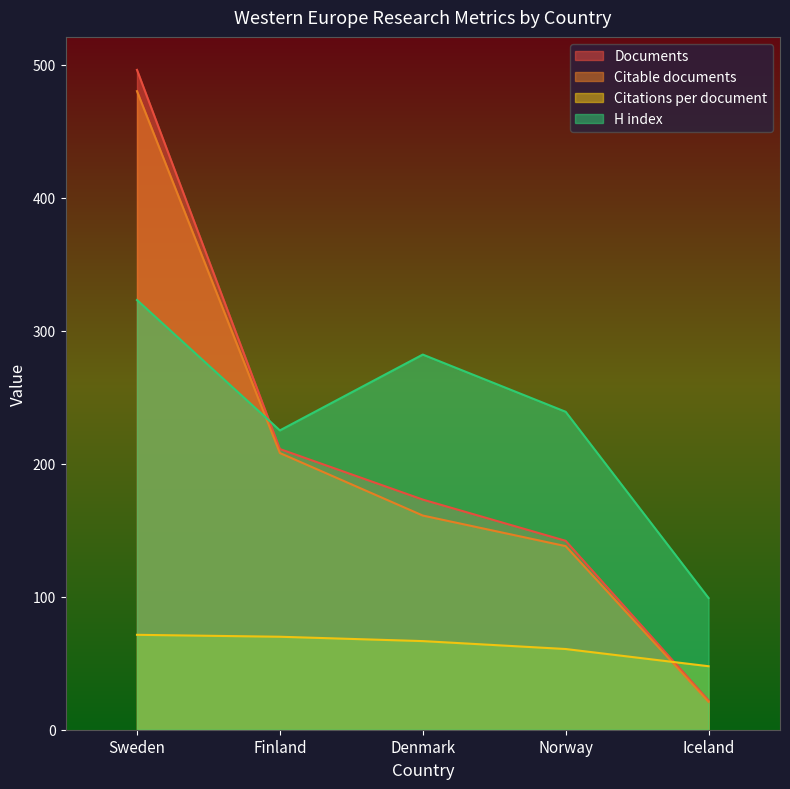

The Citable documents series shows 270.4 at Finland. True or false?

False